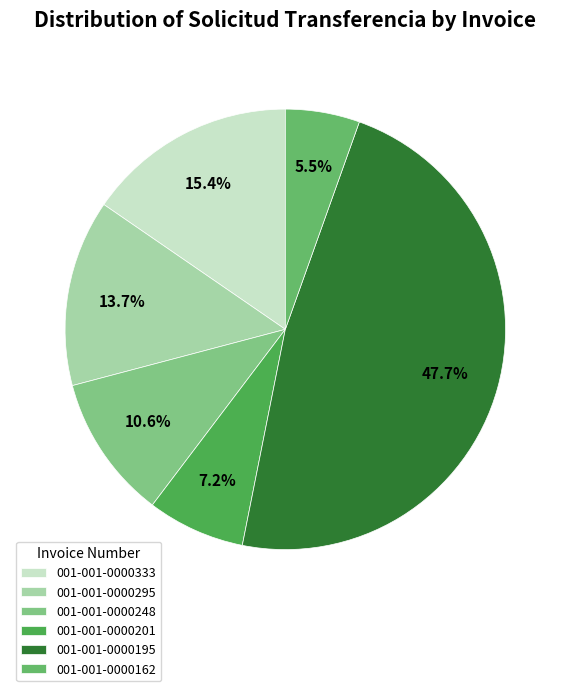

What is the total percentage of 001-001-0000162 and 001-001-0000333?

20.9%